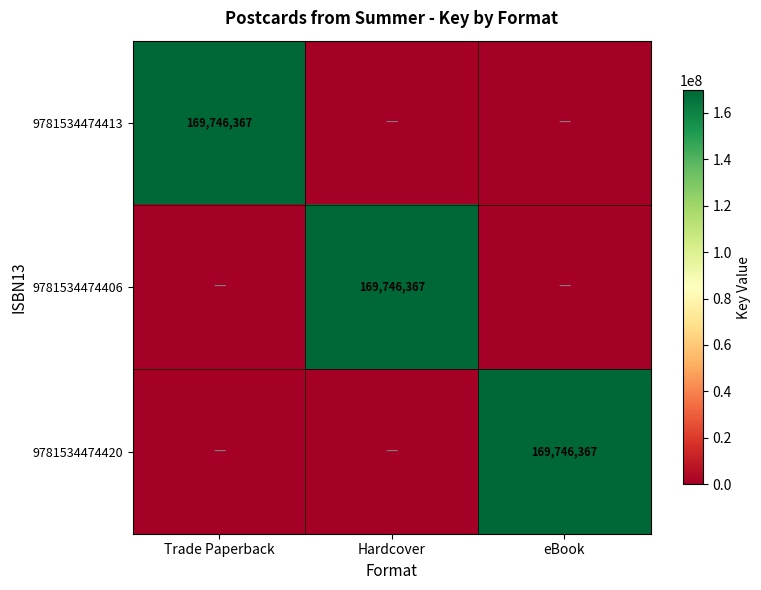

At which category is the sum across all series the highest?

Trade Paperback